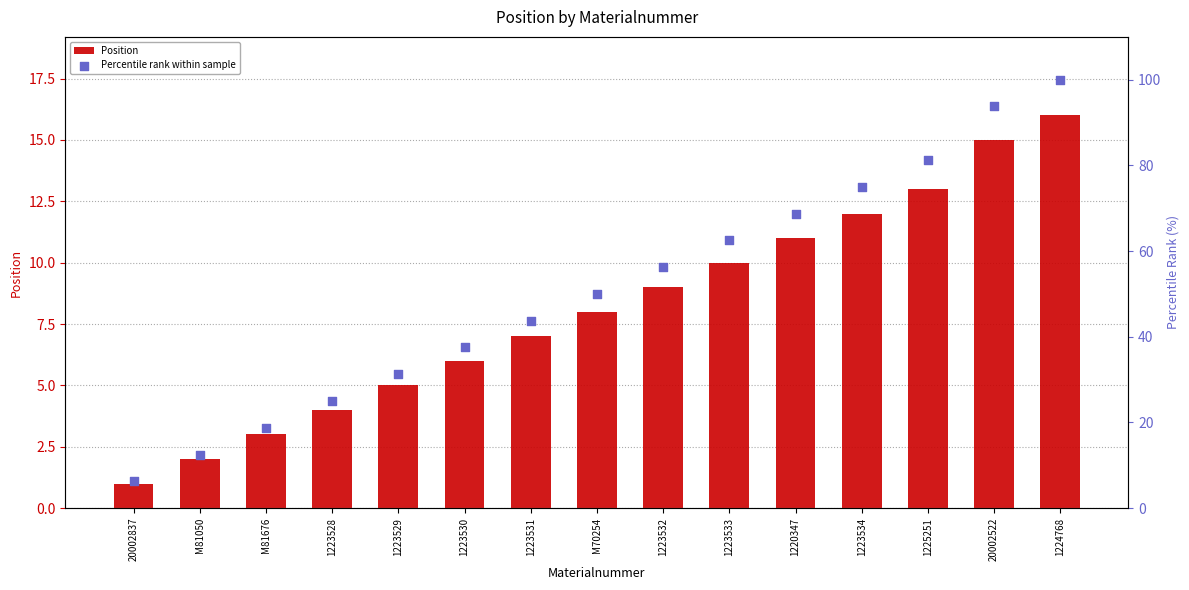

What is the total value across all series at 1223530?

43.5